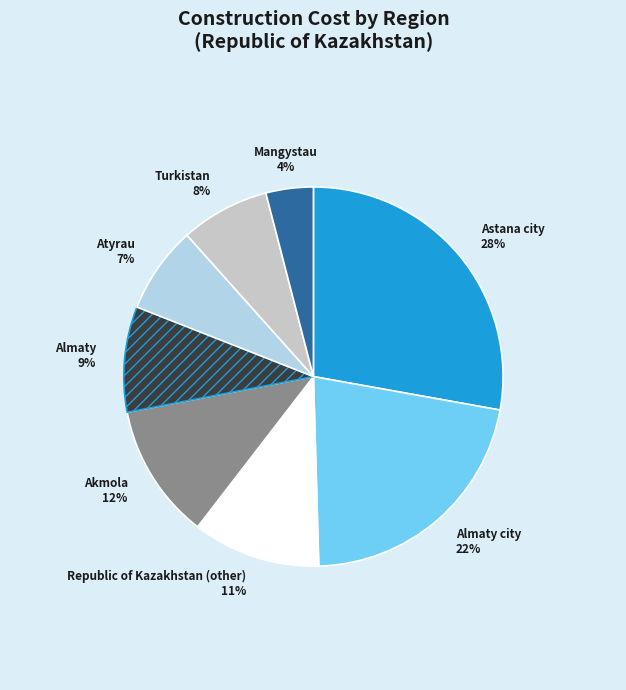

Does any single category account for the majority?

No